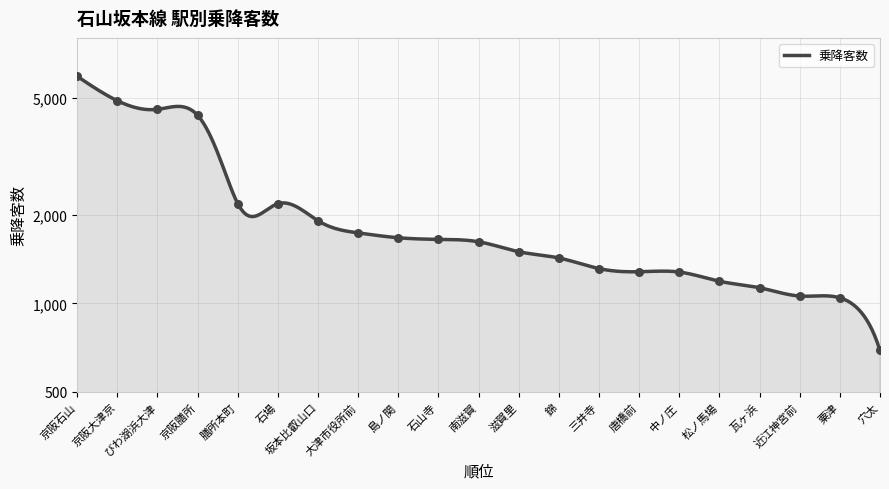

Approximately how many times larger is the value at 松ノ馬場 compared to 瓦ヶ浜?

1.1